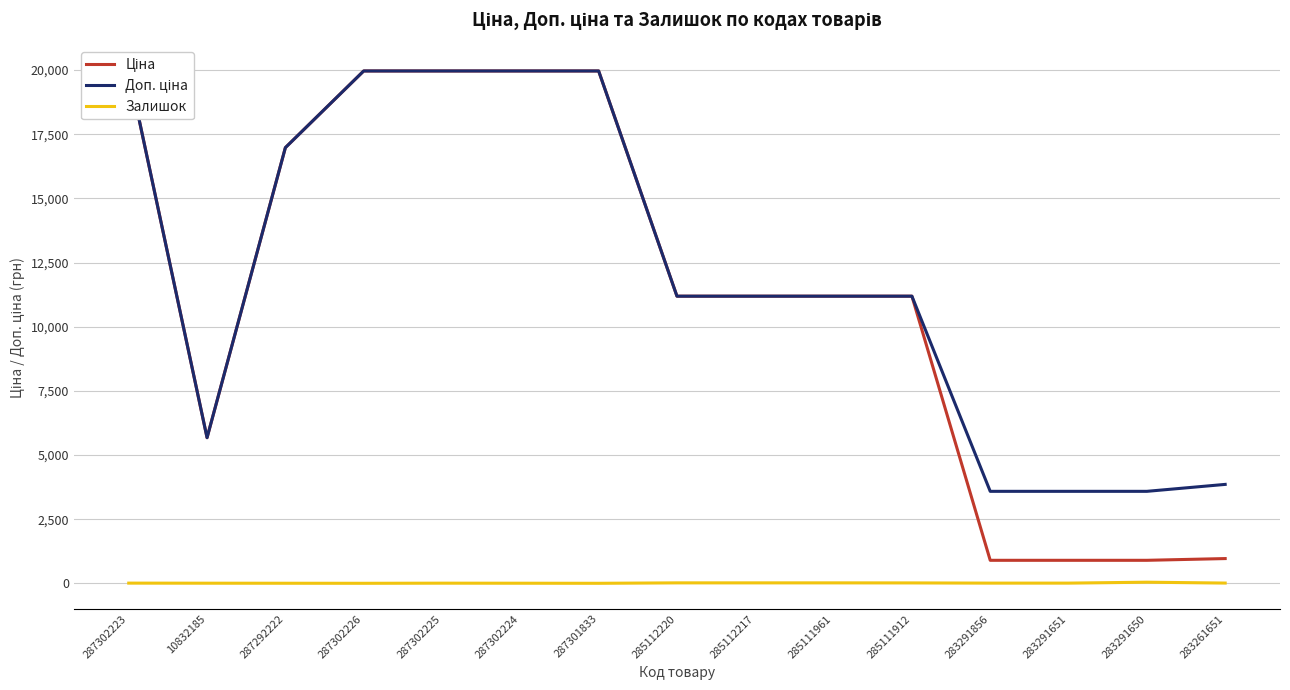

What is the spread (max minus min) of values at 287301833?

19964.2